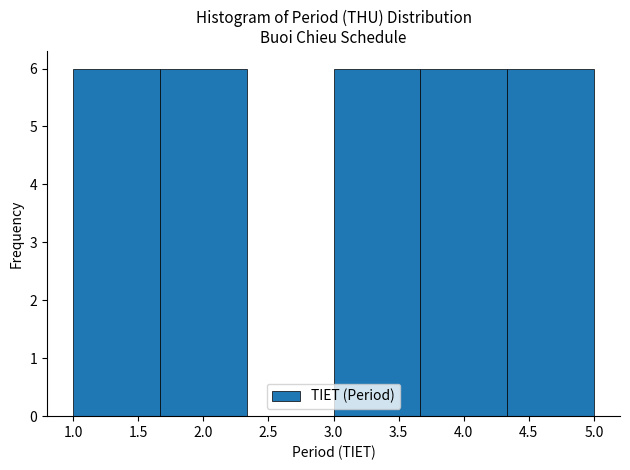

Reading left to right, list every bar in this chart as the range it spans on the x-axis followed by its height. Neither the bar edges nor the heights are printed on the chart, so give them approximately, as read against the axes.

1.00 to 1.65: 6
1.65 to 2.35: 6
2.35 to 3.00: 0
3.00 to 3.65: 6
3.65 to 4.35: 6
4.35 to 5.00: 6